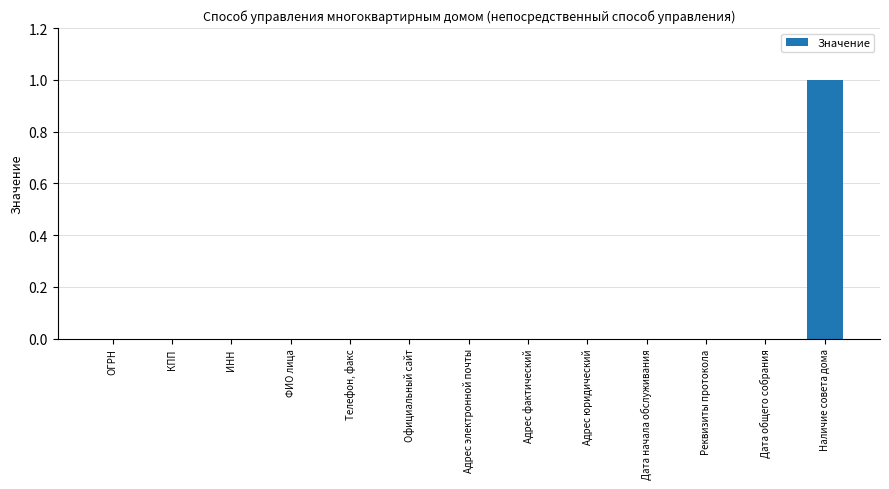

At which category does the chart reach its peak across all series?

Наличие совета дома